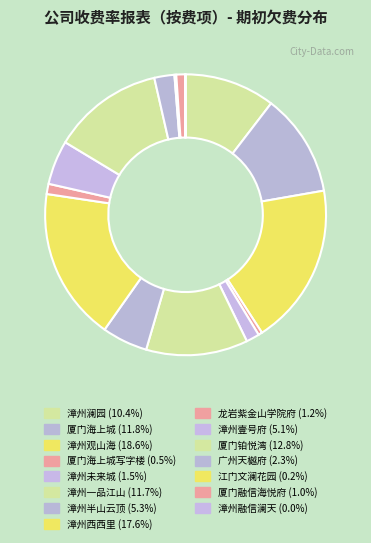

How many slices are in this pie chart?

15